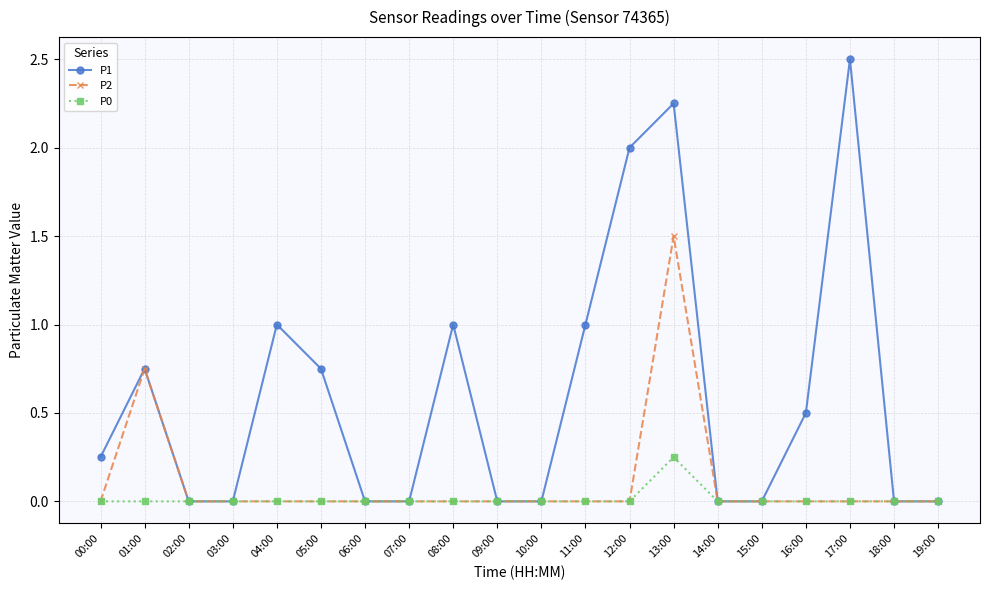

Count the P2 values in the range 0 to 1.

19